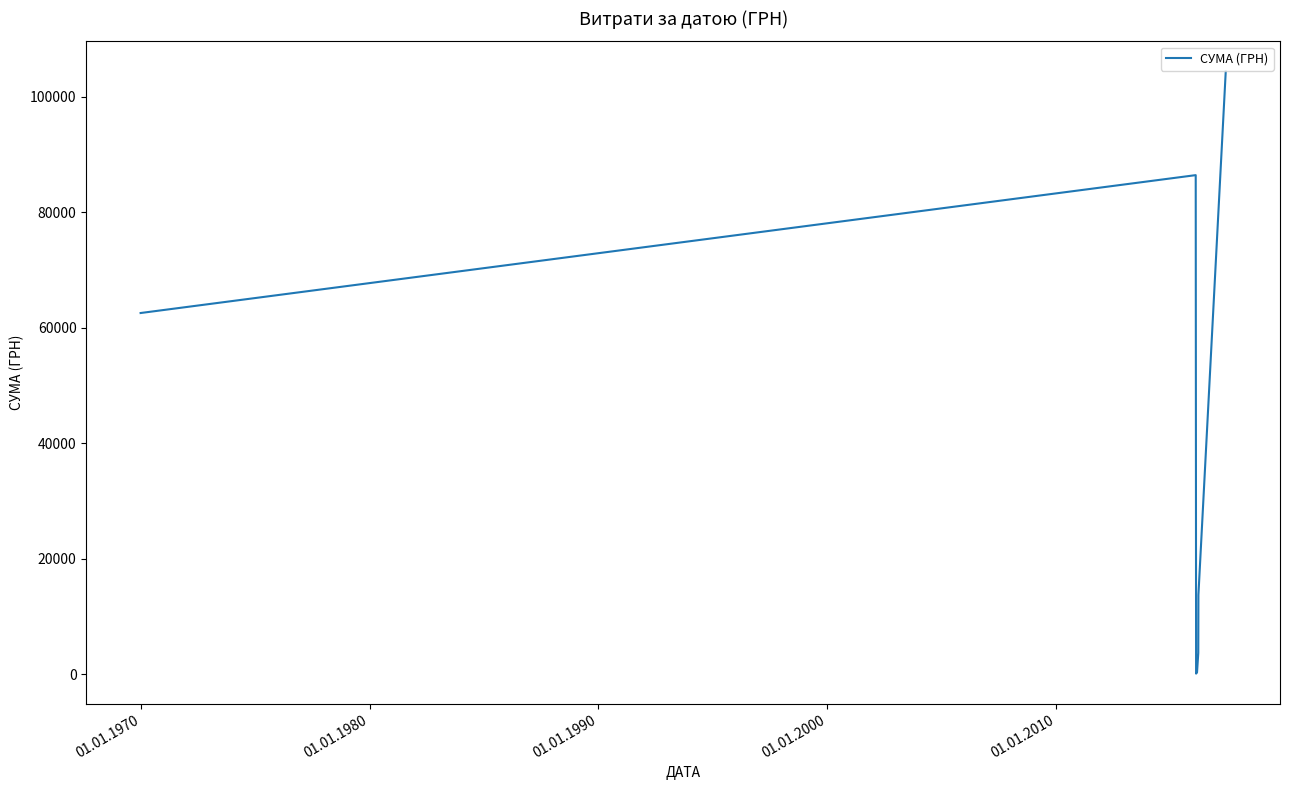

What is the greatest value displayed?

104400.0